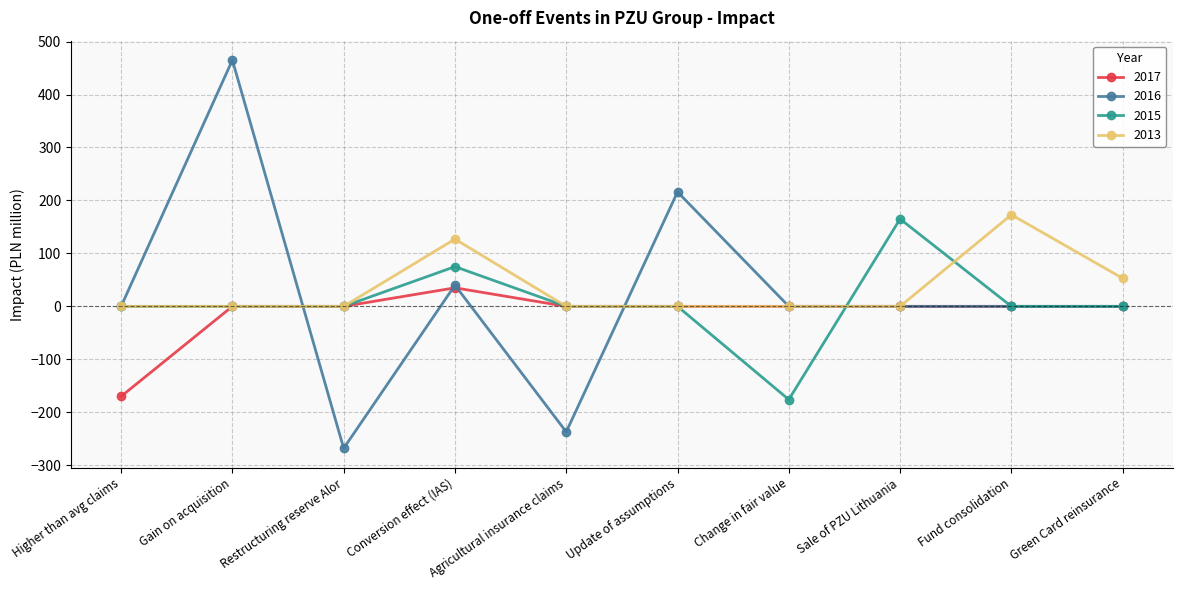

Where is the first local minimum for 2016?

Restructuring reserve Alor